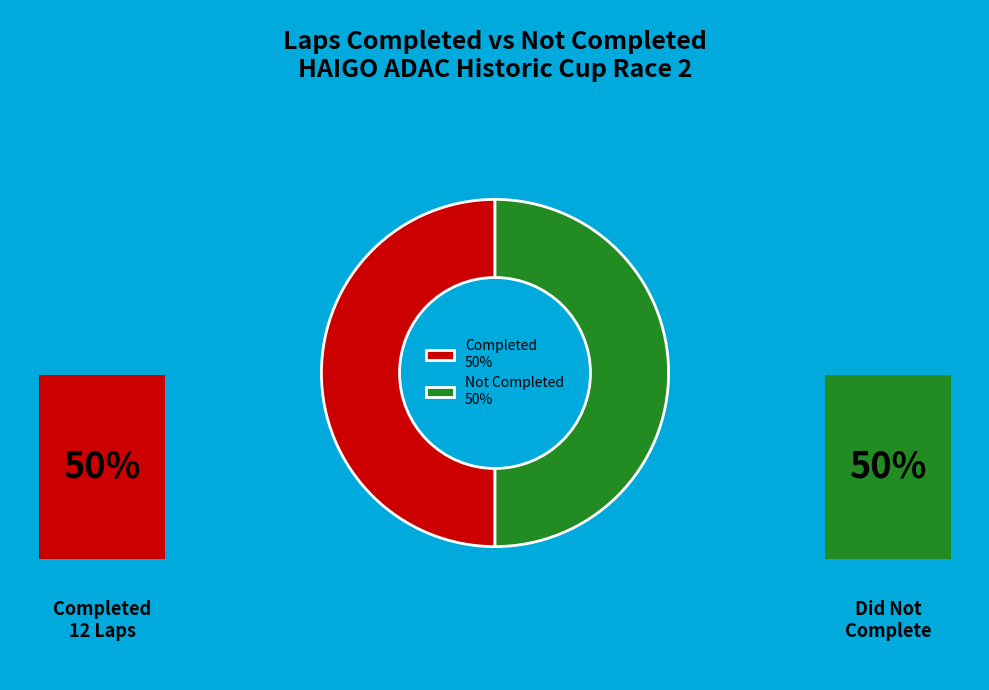

Combined, do Completed 50% and Not Completed 50% account for over 50%?

Yes